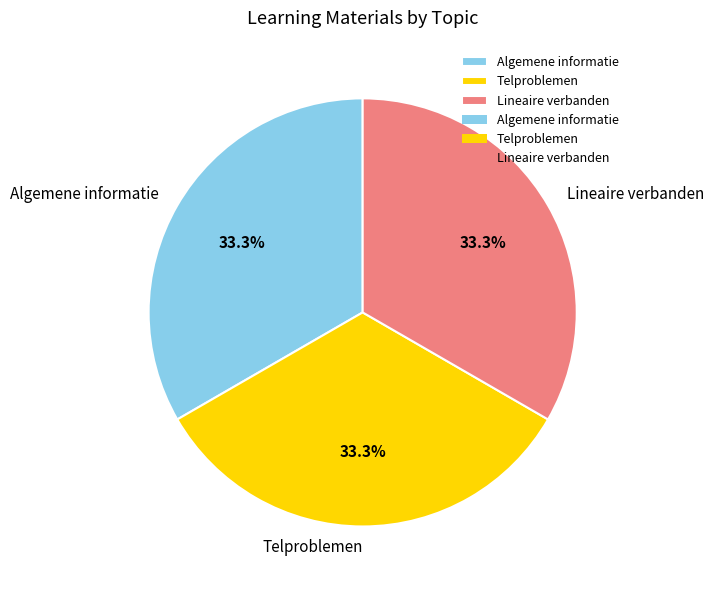

What percentage is the Telproblemen slice, to the nearest percent?

33%